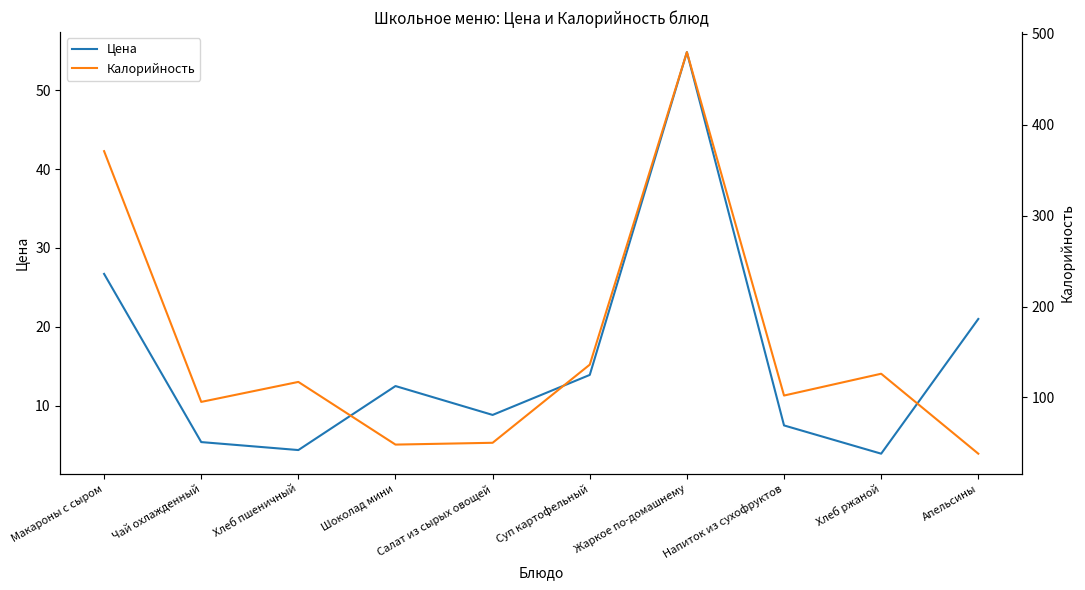

True or false: Цена and Калорийность intersect in this chart.

False